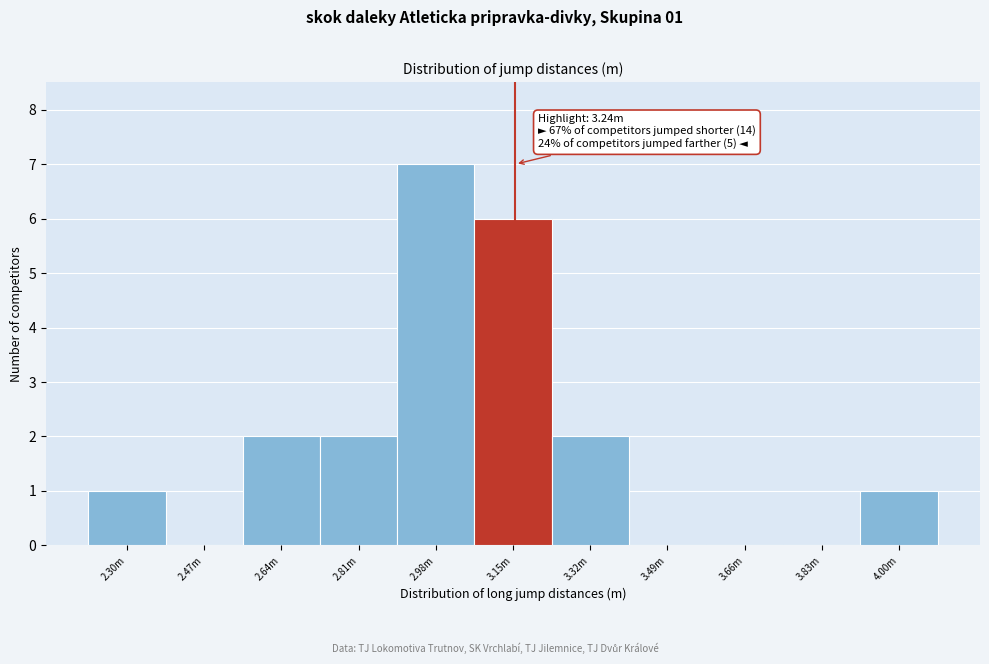

Reading left to right, what are all the values shown in this chart?

2.30m=1	2.47m=0	2.64m=2	2.81m=2	2.98m=7	3.15m=6	3.32m=2	3.49m=0	3.66m=0	3.83m=0	4.00m=1